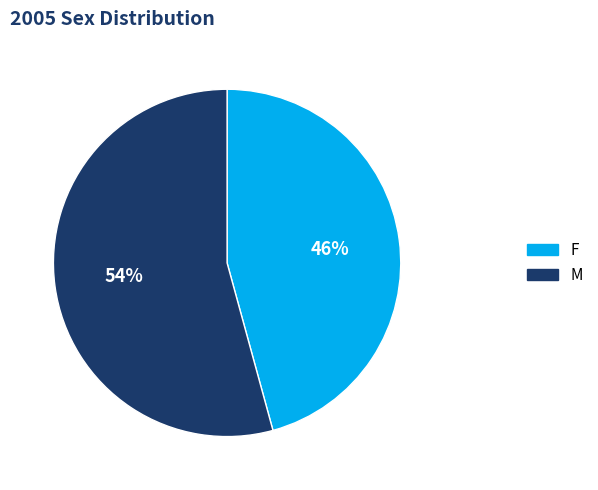

Which slice is the smallest?

F